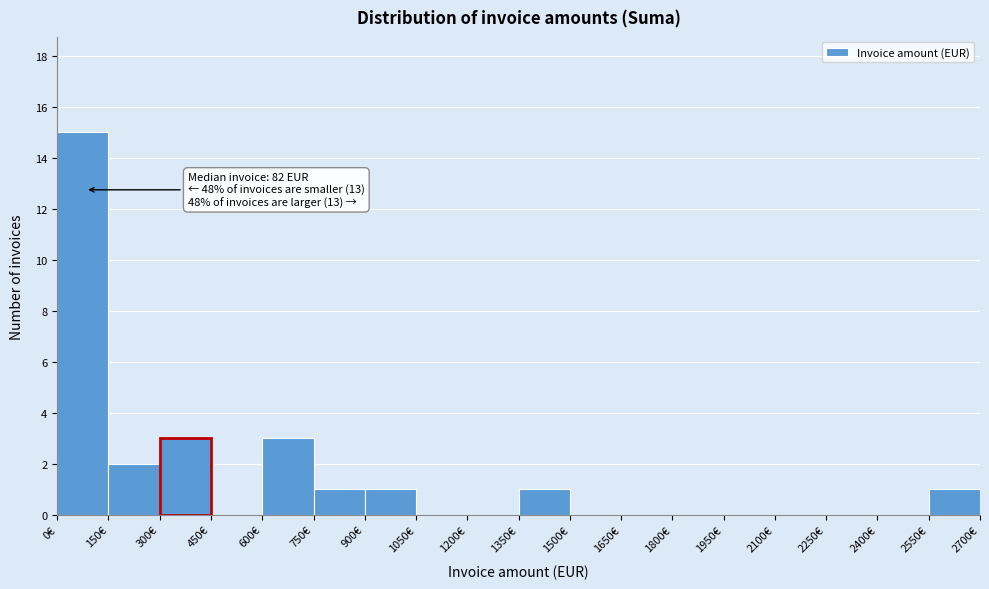

Which range on the x-axis has the tallest bar?

0 to 150